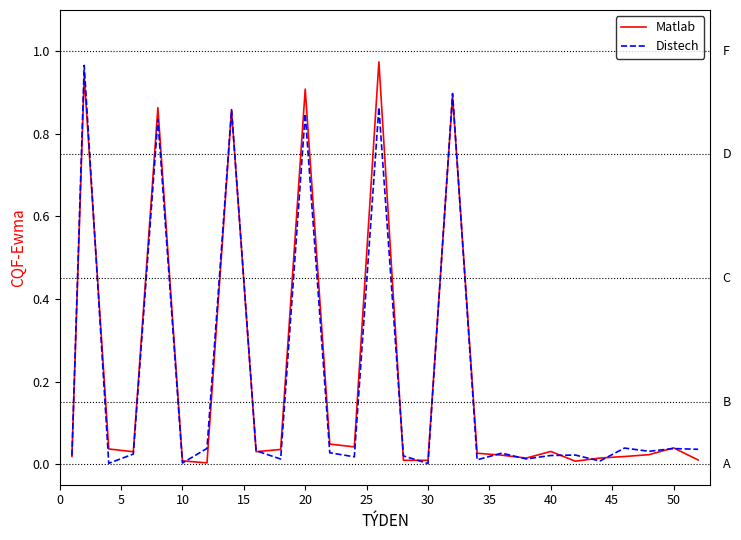

What is the difference between the maximum and minimum values in the Distech series?

1.0